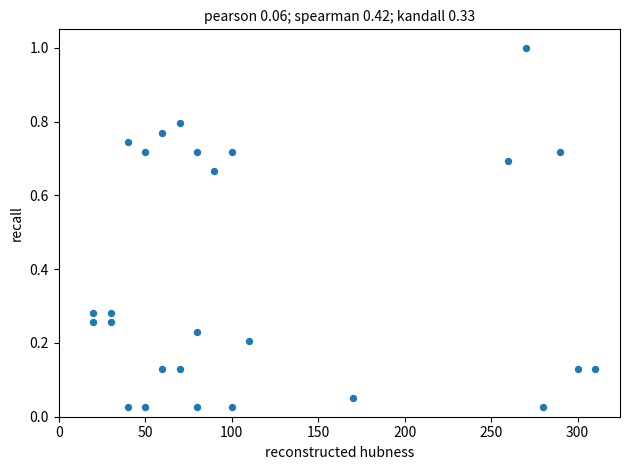

What is the range of X values (max minus min)?

290.0